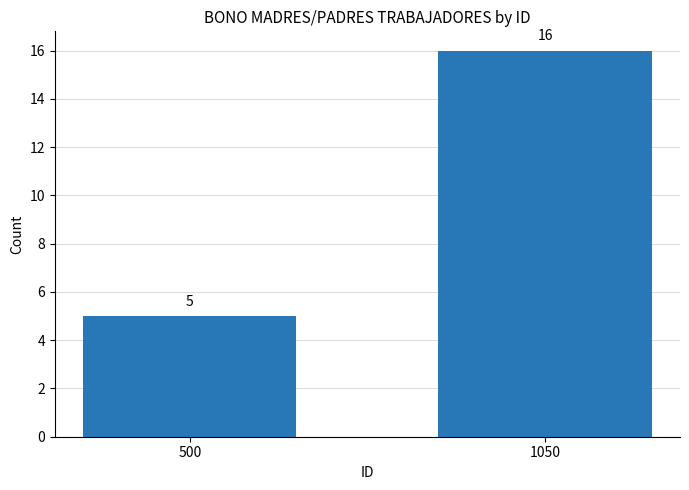

Reading left to right, list all the values displayed in this chart.

5	16